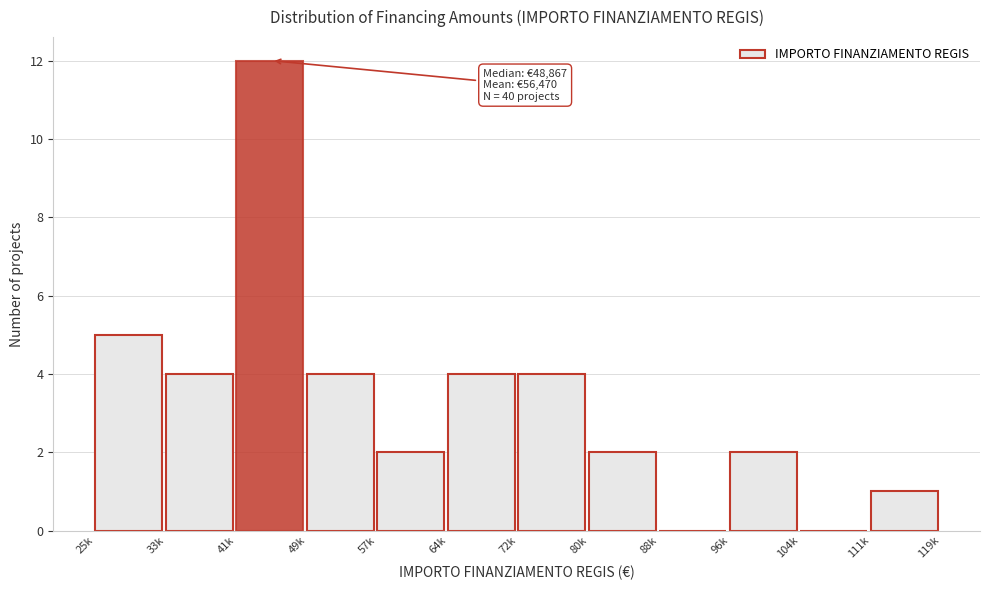

Reading right to left, list all the values displayed in this chart.

111k=1	104k=0	96k=2	88k=0	80k=2	72k=4	64k=4	57k=2	49k=4	41k=12	33k=4	25k=5